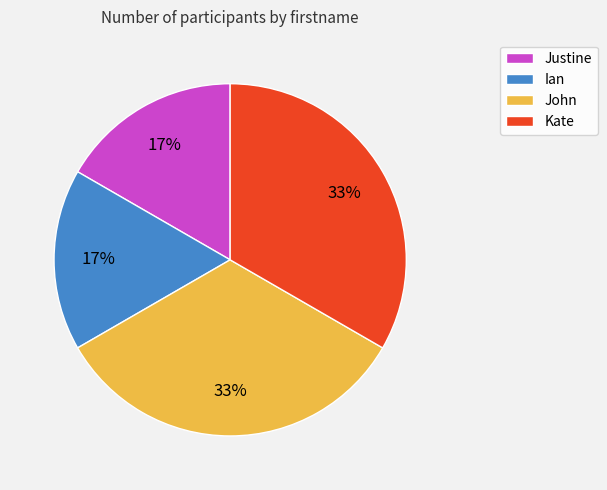

Is the sum of Kate and John greater than half?

Yes